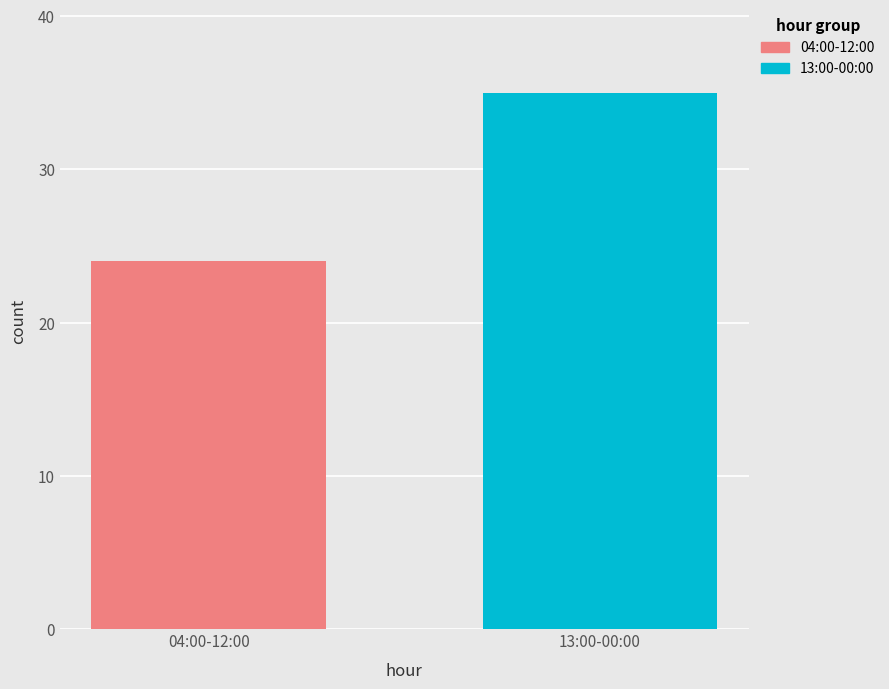

What is the smallest value displayed?

24